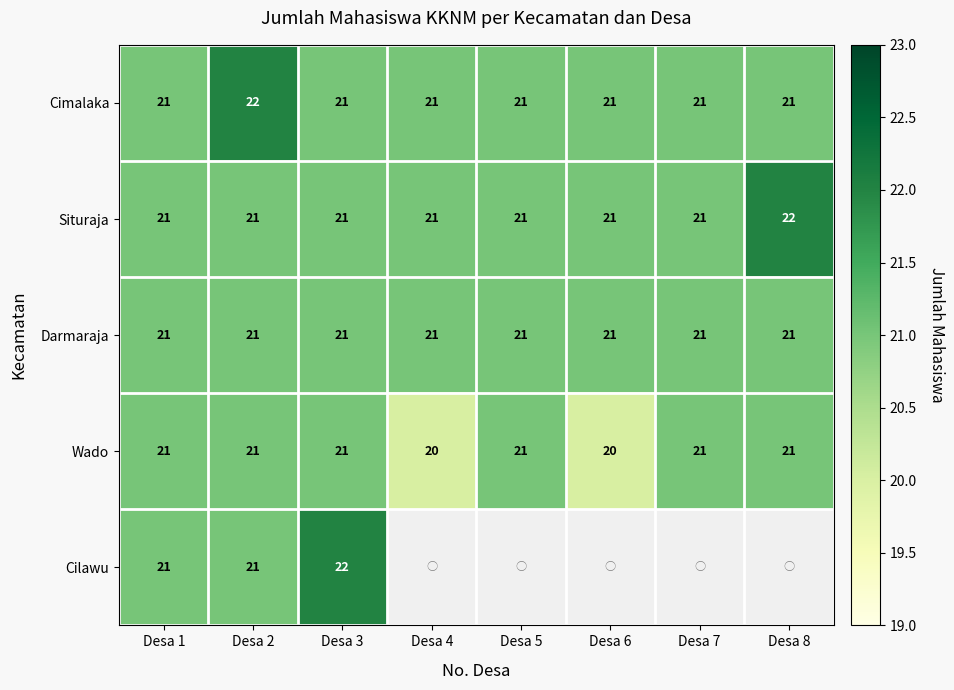

What is the maximum value for Cimalaka?

22